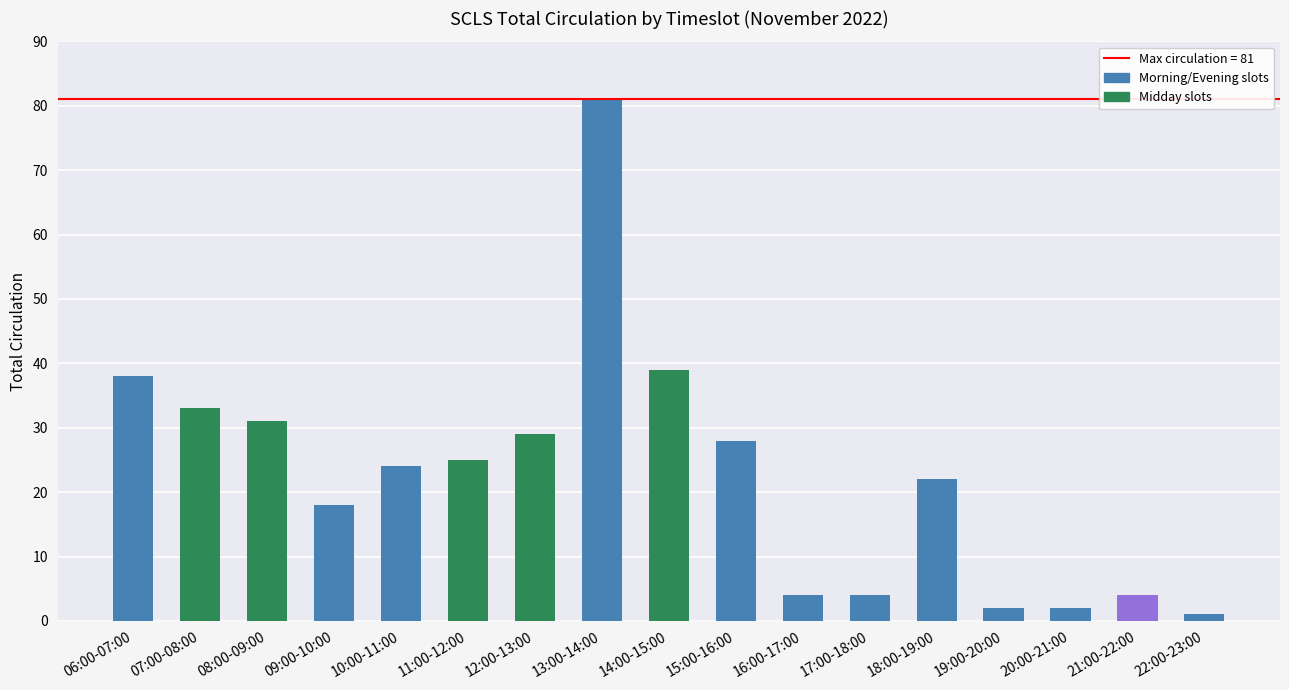

What is the change in value from 18:00-19:00 to 21:00-22:00?

-18